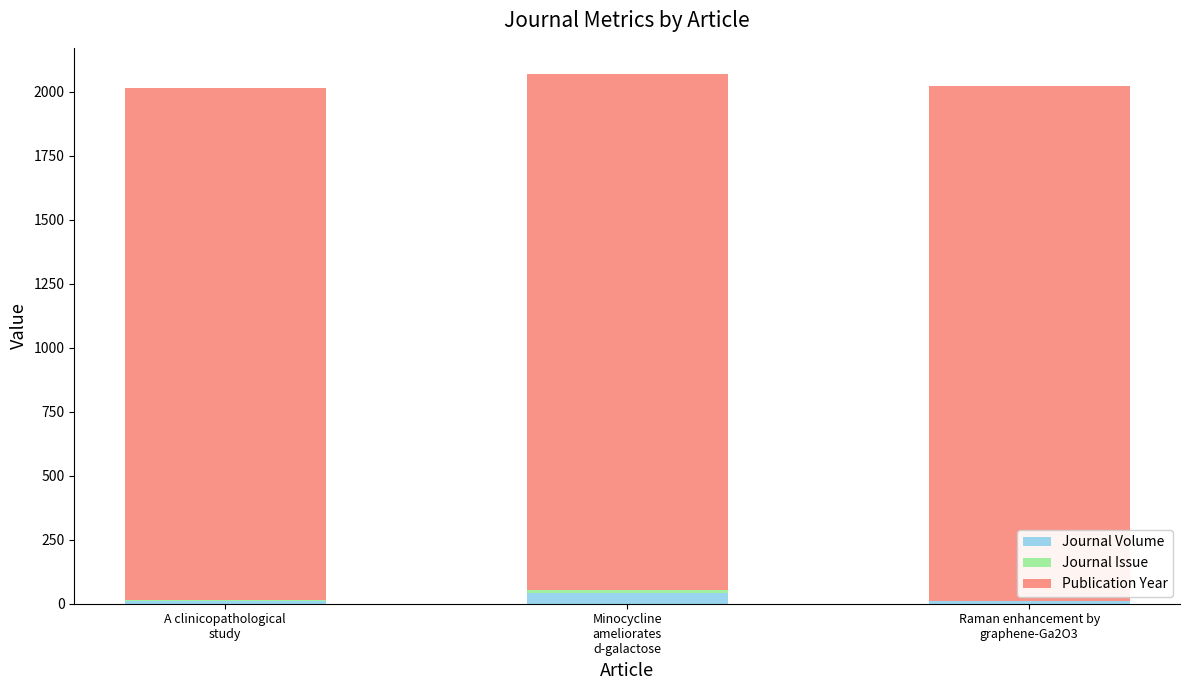

Are the bars horizontal?

No